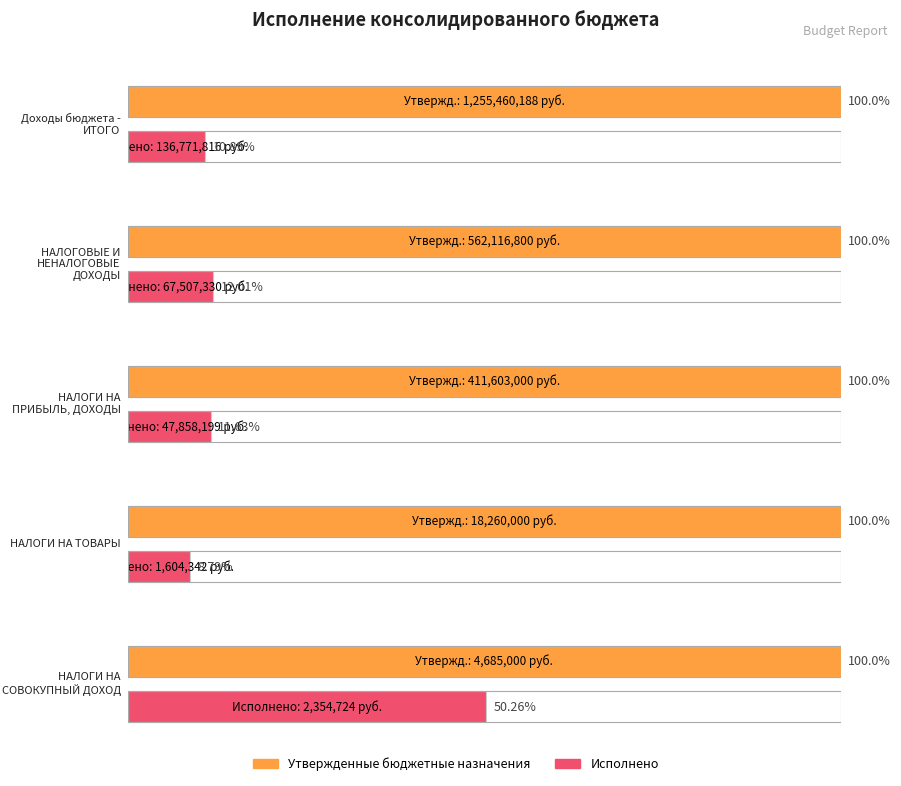

True or false: Утвержденные бюджетные назначения has a value of 18260000.0 at НАЛОГИ НА ТОВАРЫ.

True